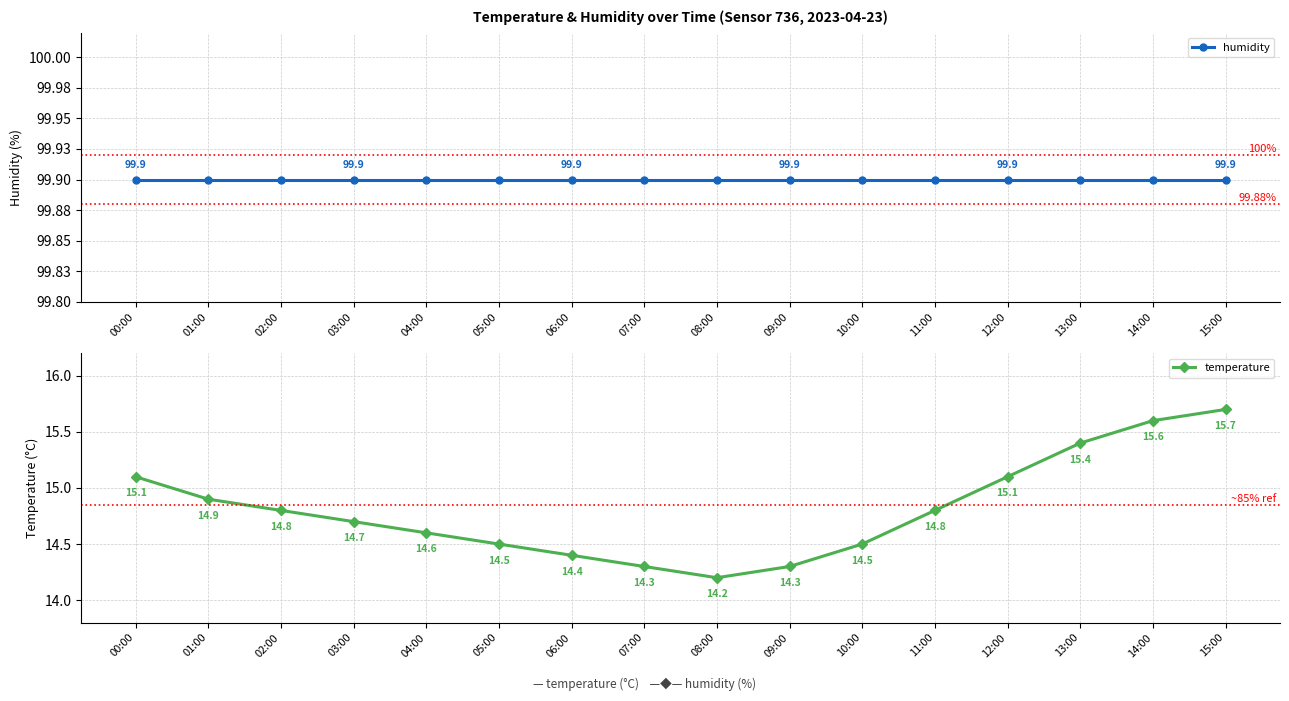

At how many categories does at least one series exceed 68?

16